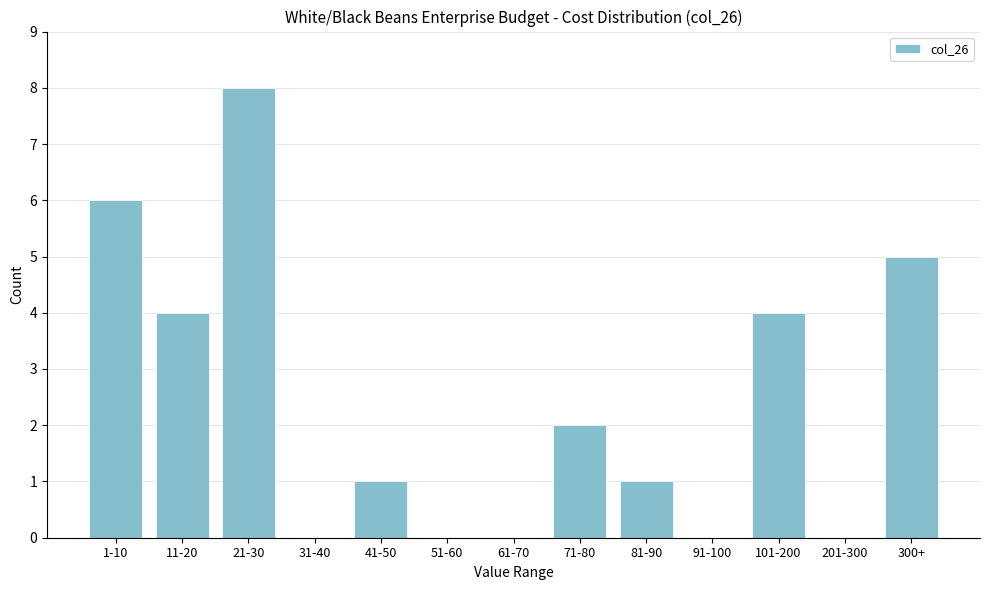

Reading left to right, transcribe all the data shown in this chart.

1-10=6	11-20=4	21-30=8	31-40=0	41-50=1	51-60=0	61-70=0	71-80=2	81-90=1	91-100=0	101-200=4	201-300=0	300+=5